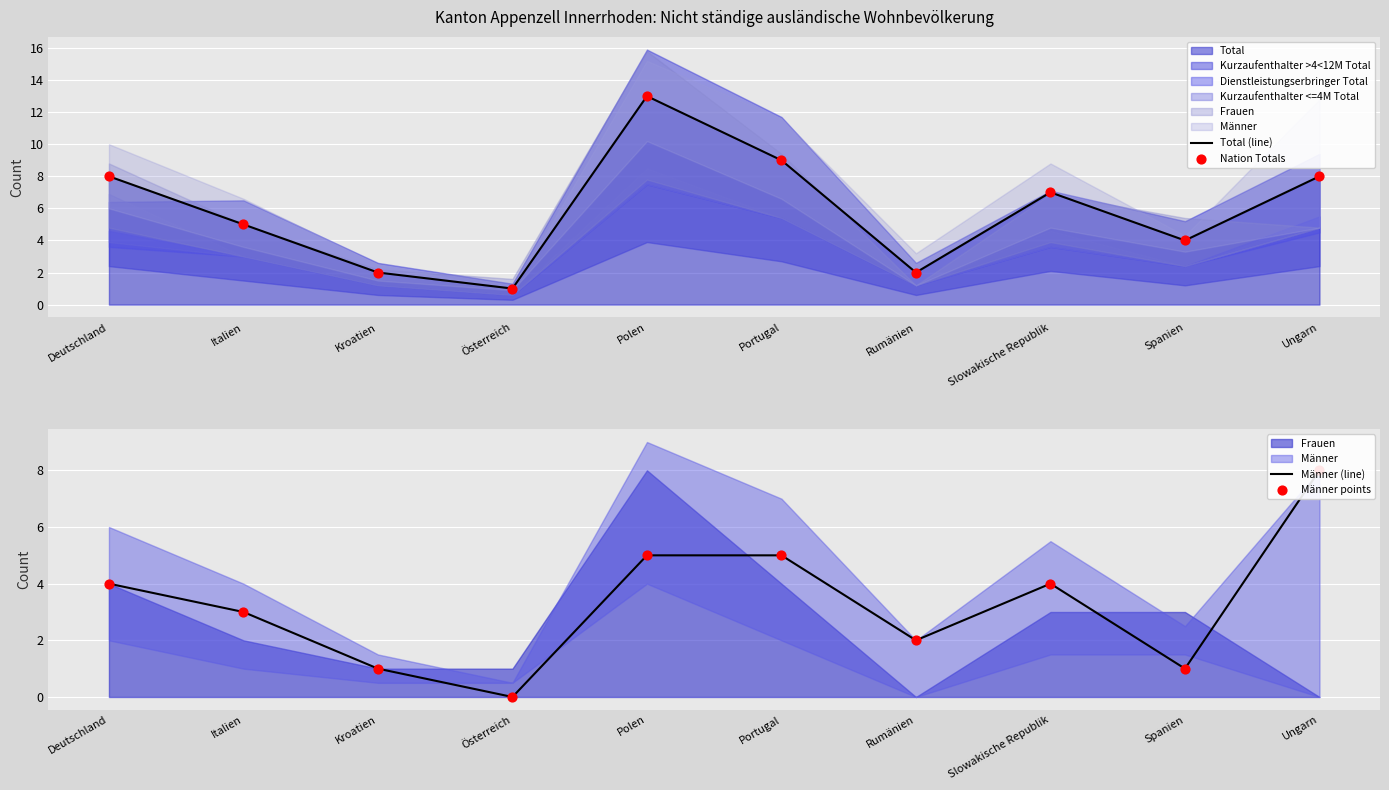

Which series reaches the maximum Y coordinate?

Total (line)